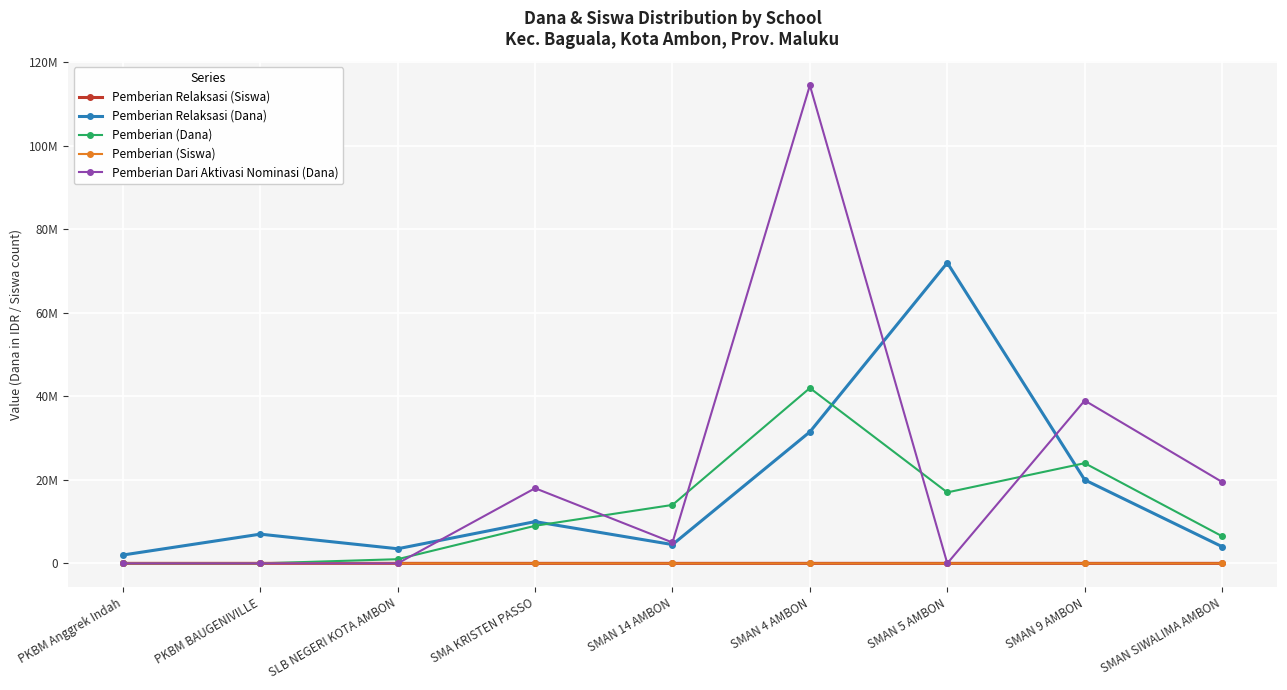

Is it true that Pemberian Relaksasi (Siswa) equals 3 at PKBM Anggrek Indah?

True